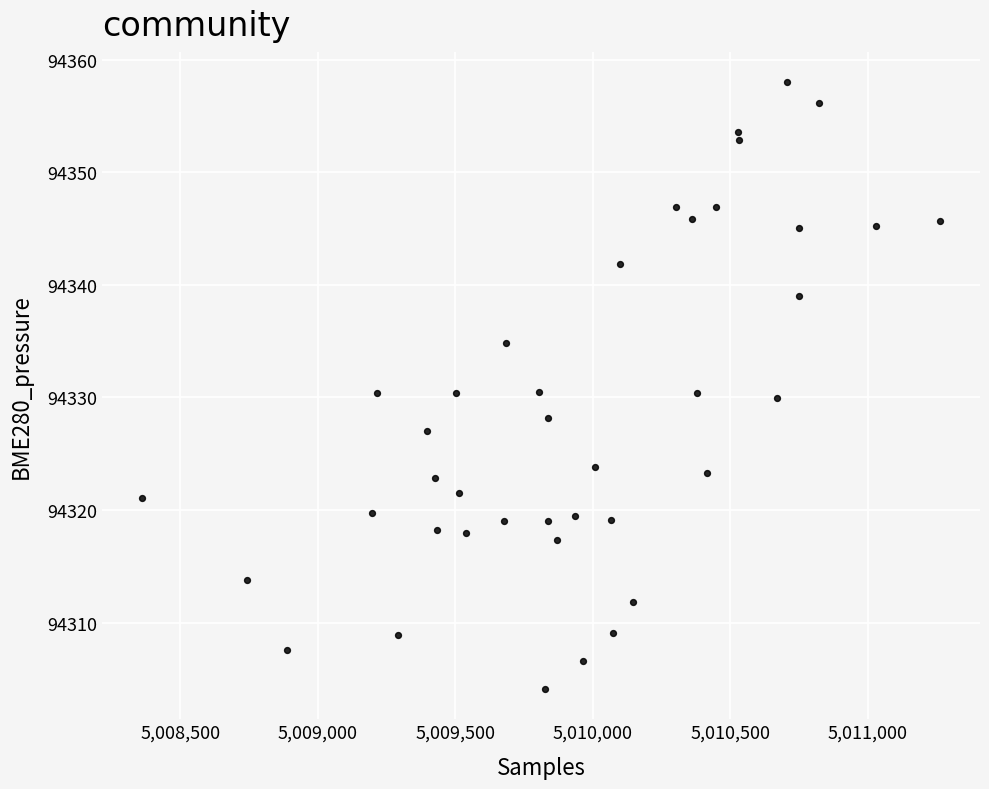

What is the range of Y values (max minus min)?

53.9